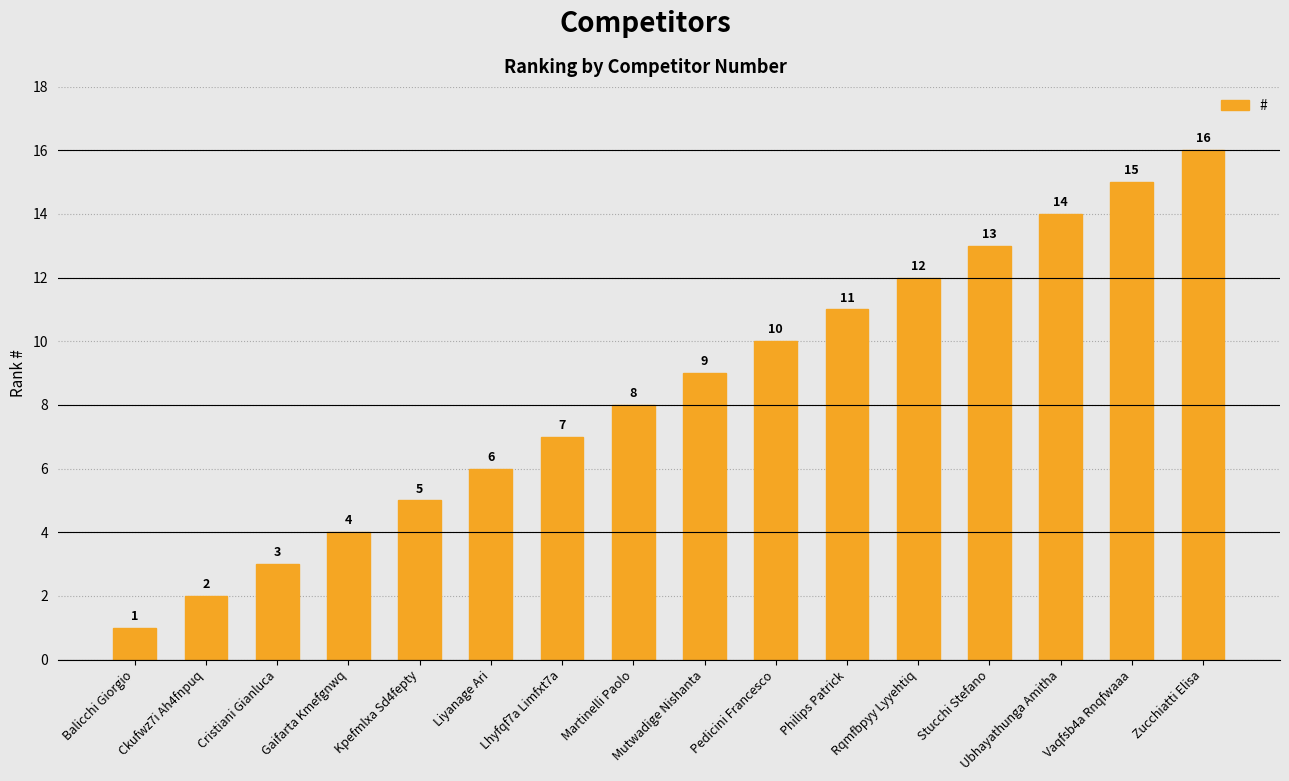

At which label is the value closest to 8?

Martinelli Paolo